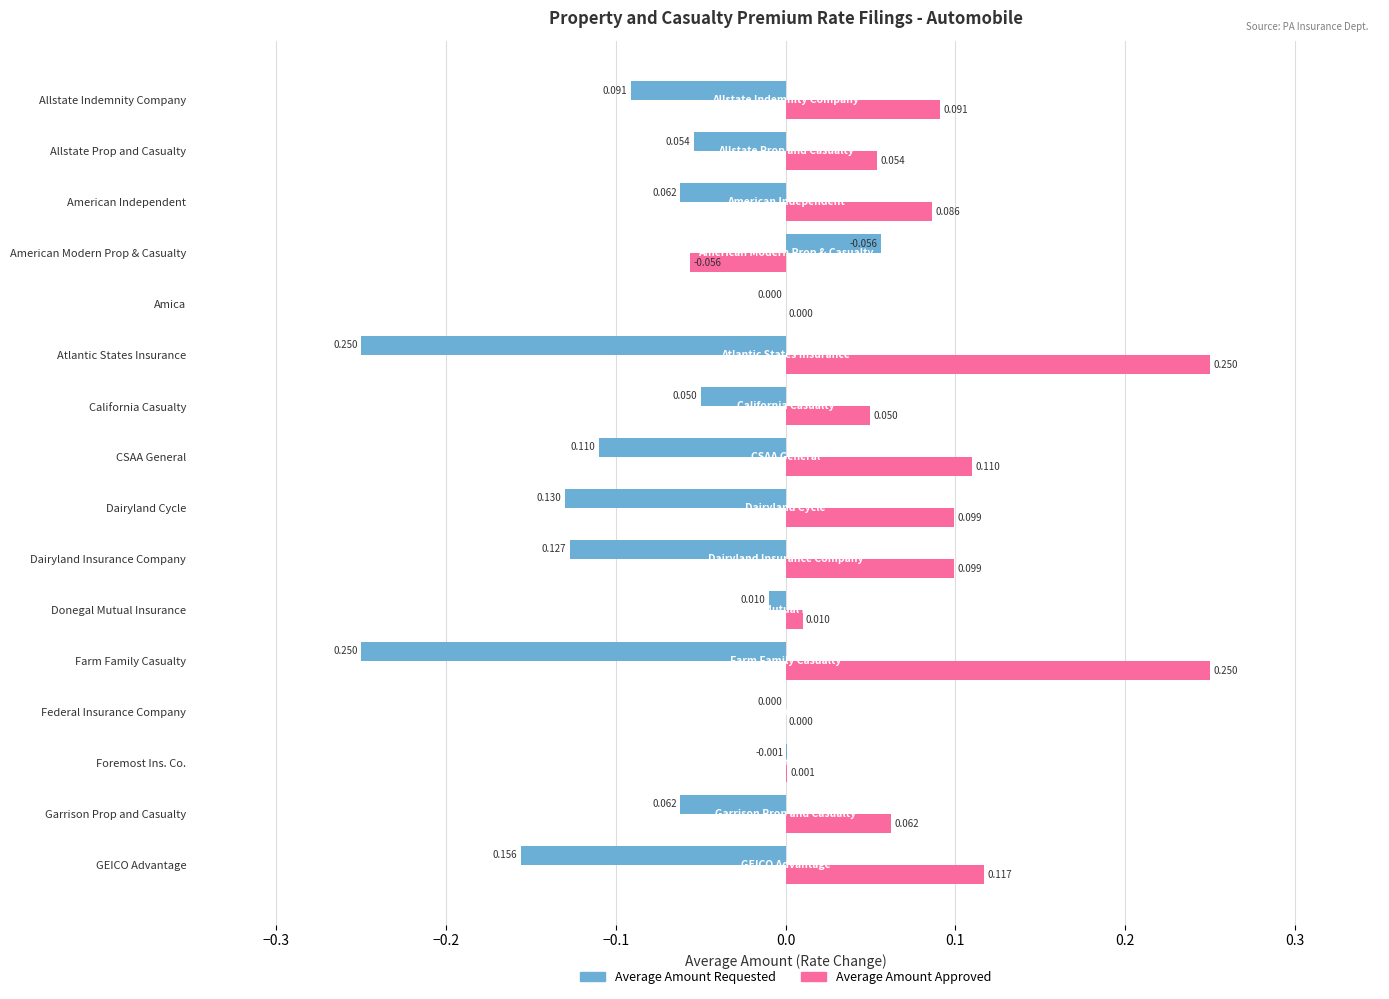

Which series changed the most between California Casualty and Foremost Ins. Co.?

Average Amount Requested